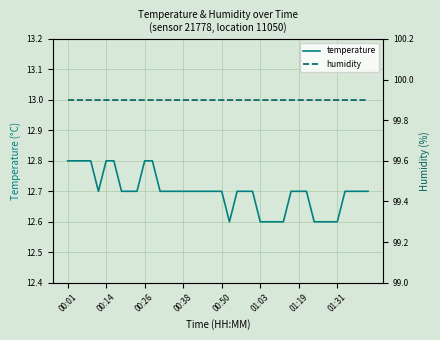

Reading right to left, list all the values displayed in this chart.

temperature: 12.7	12.7	12.7	12.7	12.6	12.6	12.6	12.6	12.7	12.7	12.7	12.6	12.6	12.6	12.6	12.7	12.7	12.7	12.6	12.7	12.7	12.7	12.7	12.7	12.7	12.7	12.7	12.7	12.8	12.8	12.7	12.7	12.7	12.8	12.8	12.7	12.8	12.8	12.8	12.8
humidity: 99.9	99.9	99.9	99.9	99.9	99.9	99.9	99.9	99.9	99.9	99.9	99.9	99.9	99.9	99.9	99.9	99.9	99.9	99.9	99.9	99.9	99.9	99.9	99.9	99.9	99.9	99.9	99.9	99.9	99.9	99.9	99.9	99.9	99.9	99.9	99.9	99.9	99.9	99.9	99.9